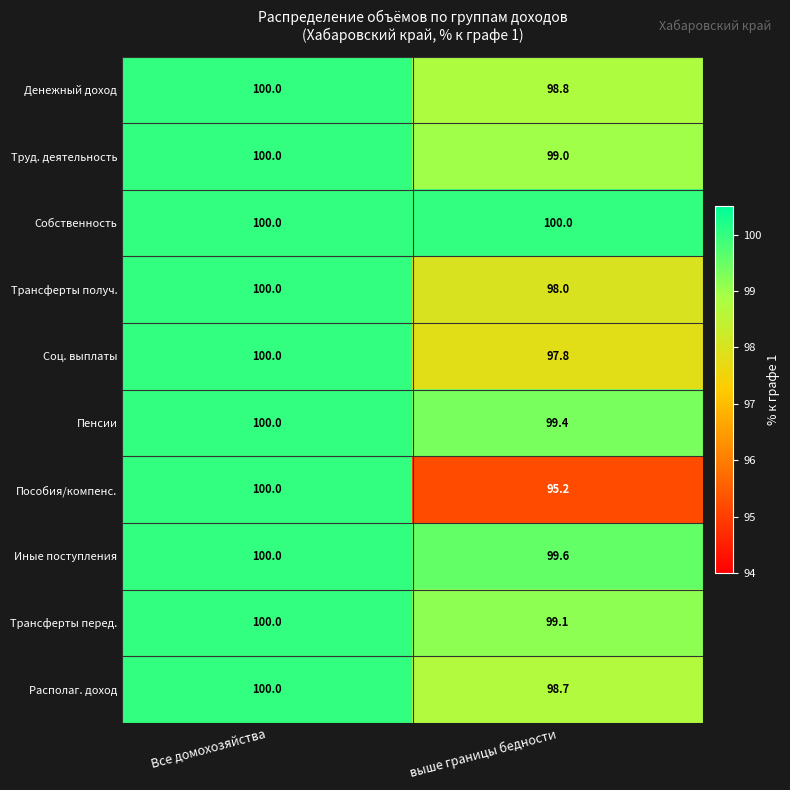

What is the maximum value shown in the chart?

100.0